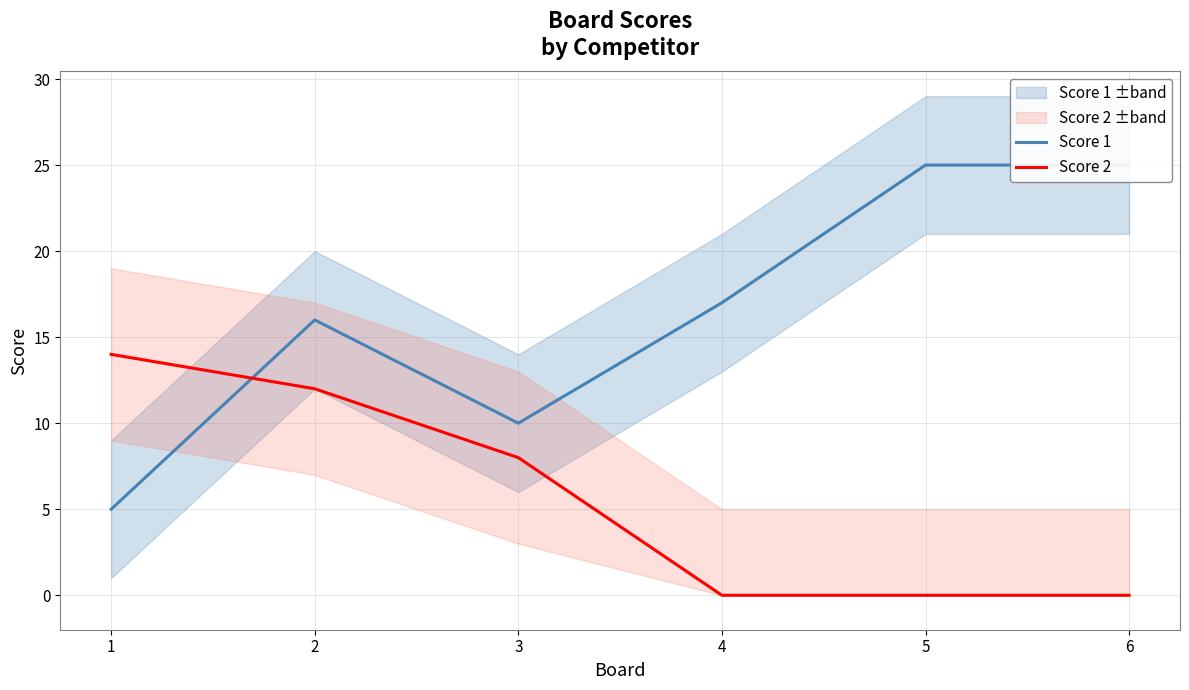

Does the chart display data point markers on the line(s)?

No